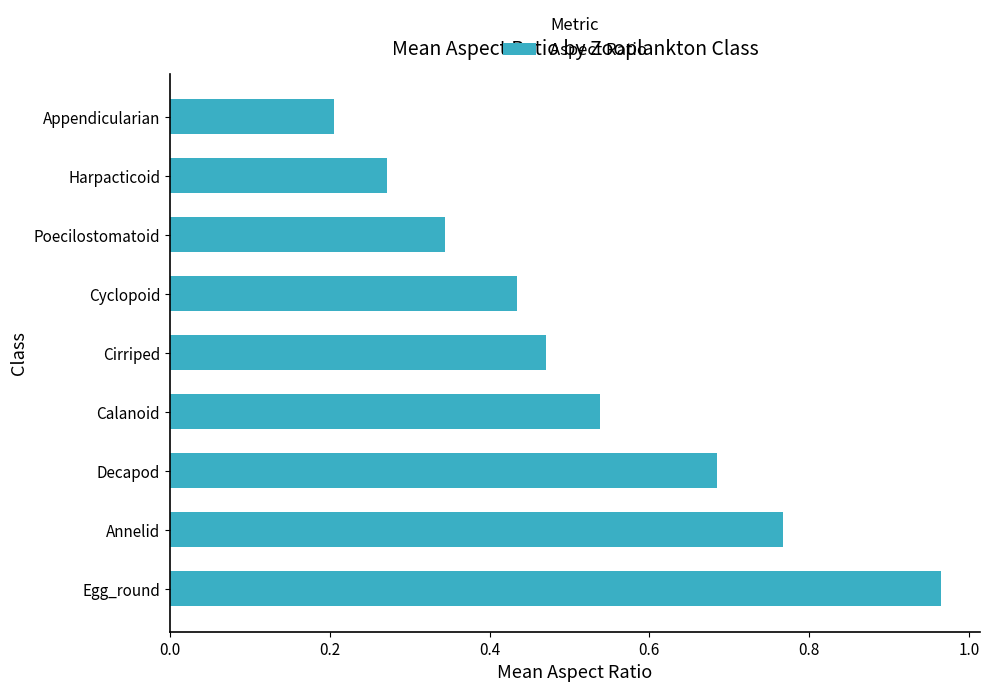

Between Poecilostomatoid and Cirriped, which is larger?

Cirriped